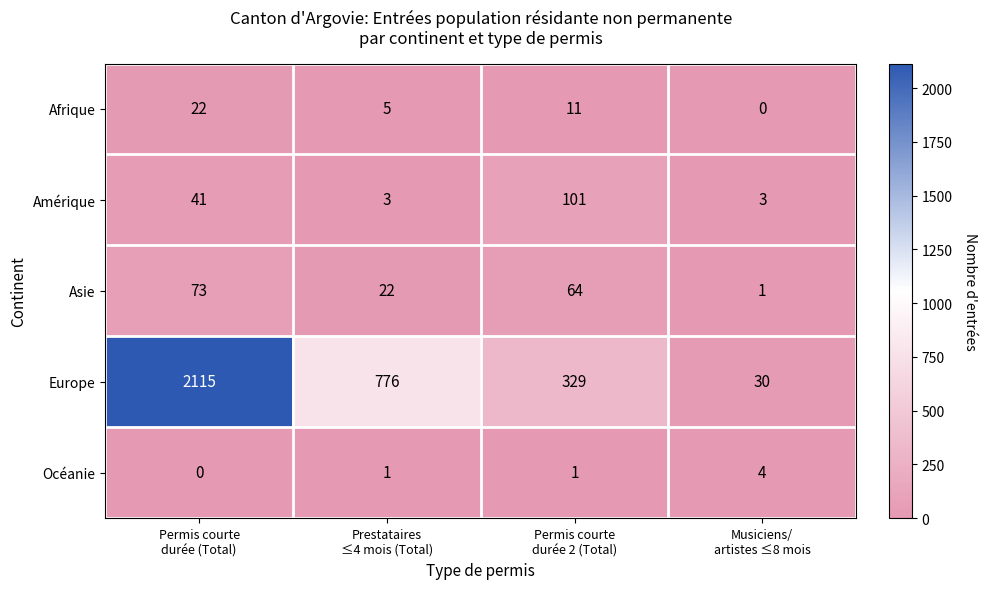

List the labels in order of Amérique value, largest first.

Permis courte durée 2 (Total), Permis courte durée (Total), Prestataires ≤4 mois (Total), Musiciens/ artistes ≤8 mois